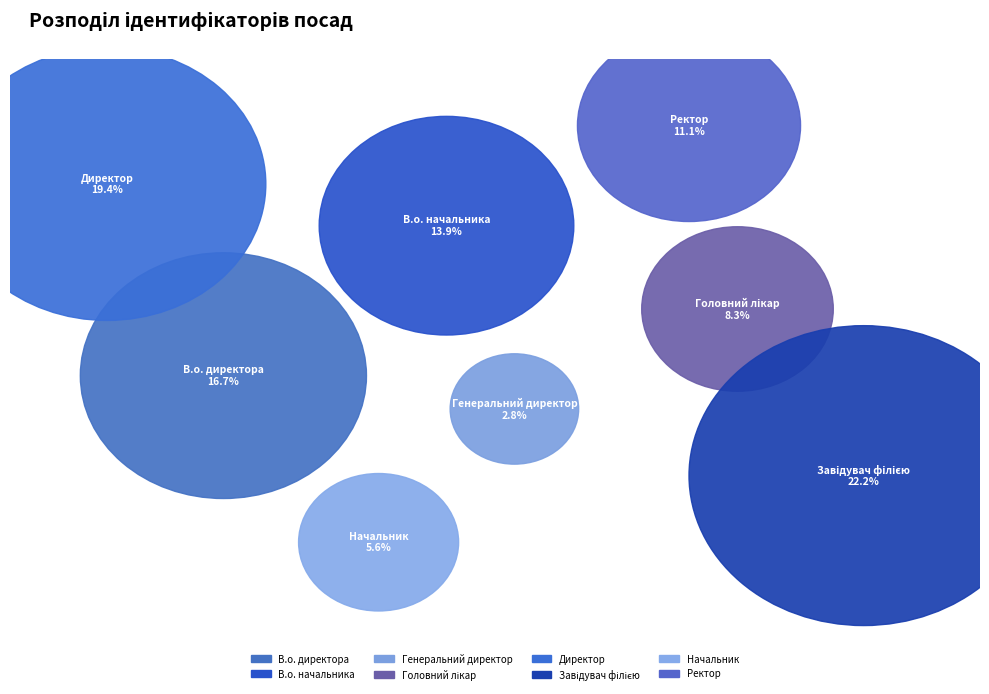

Is it true that Директор is 19% of the pie?

True